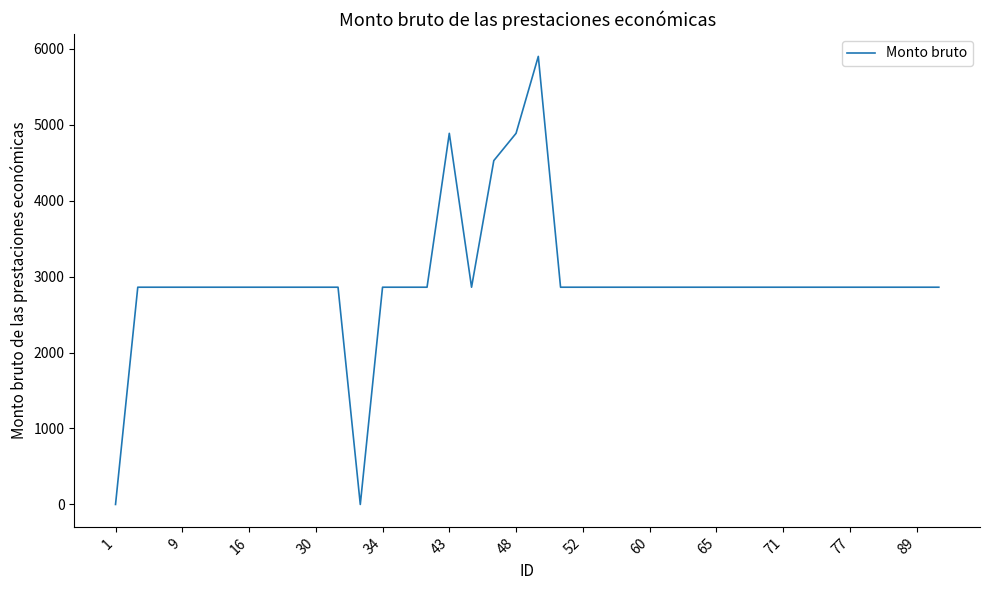

What is the greatest value displayed?

5898.7